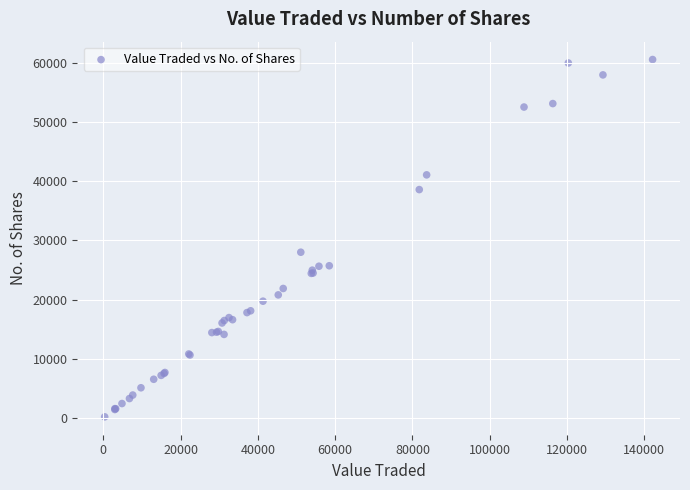

What Y value in the scatter plot is closest to 30384?

28014